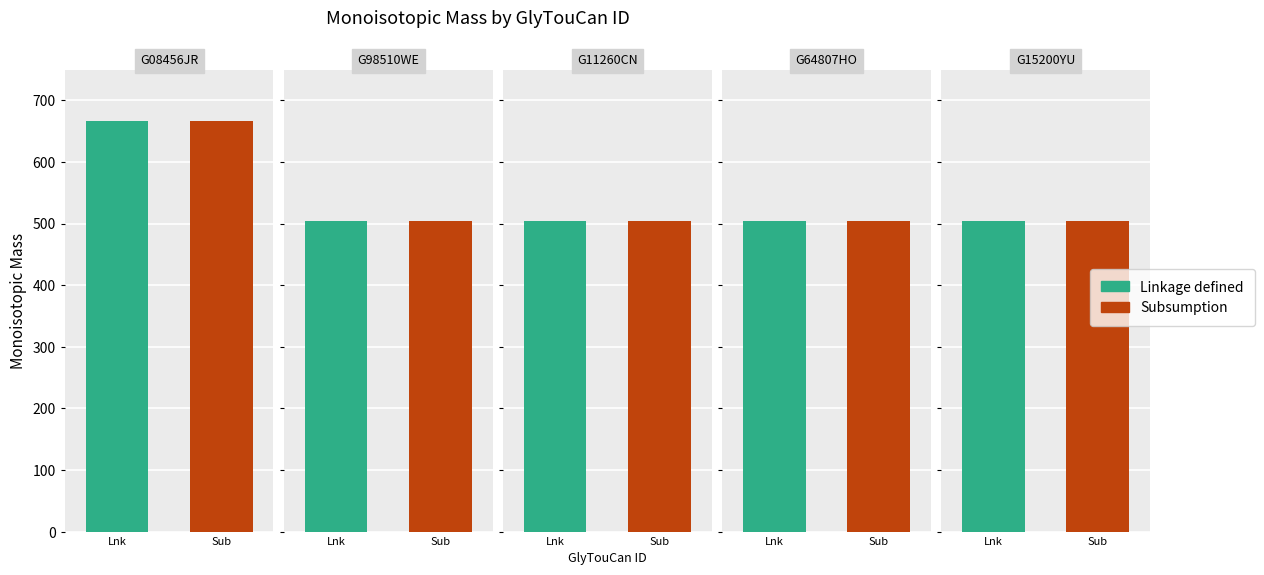

The value of Linkage defined at G15200YU is 504.2. True or false?

True